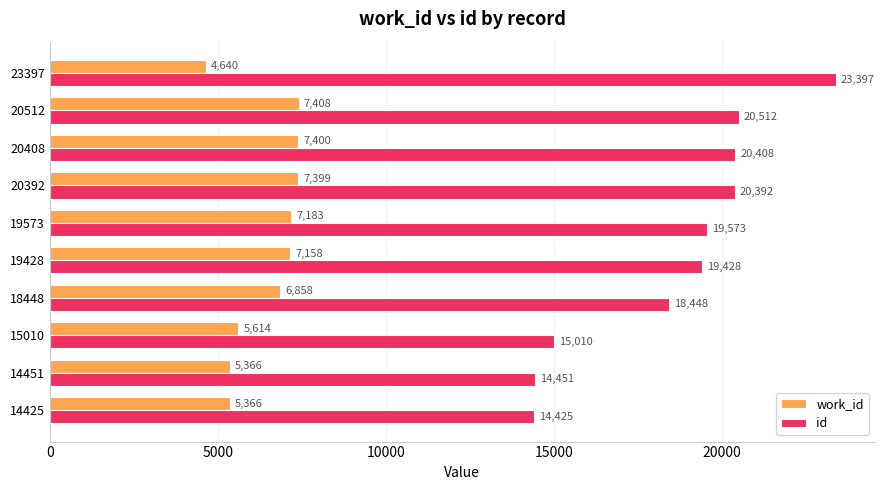

The value of id at 19428 is 19428. True or false?

True